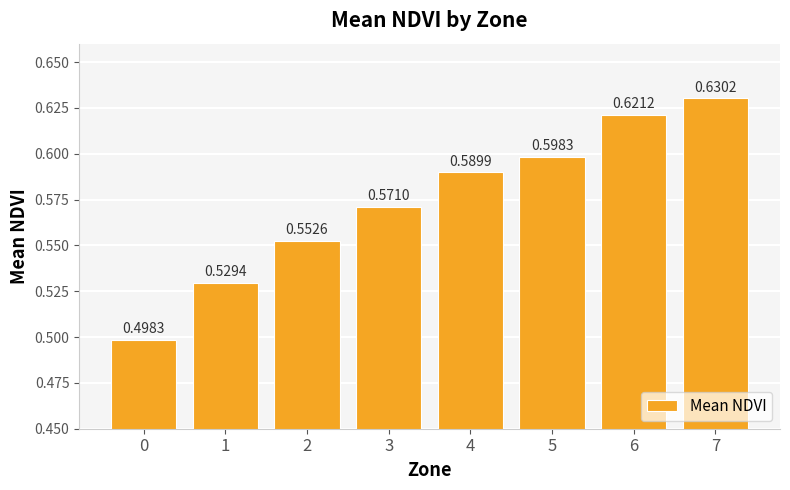

Is it true that the value at 0 is 0.7?

False